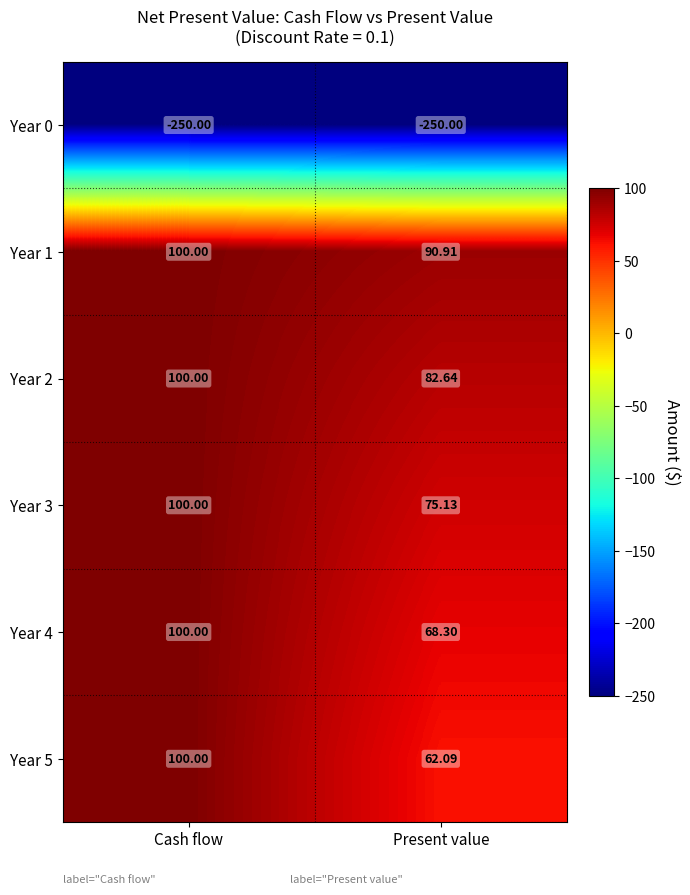

At which category is the sum across all series the highest?

Cash flow